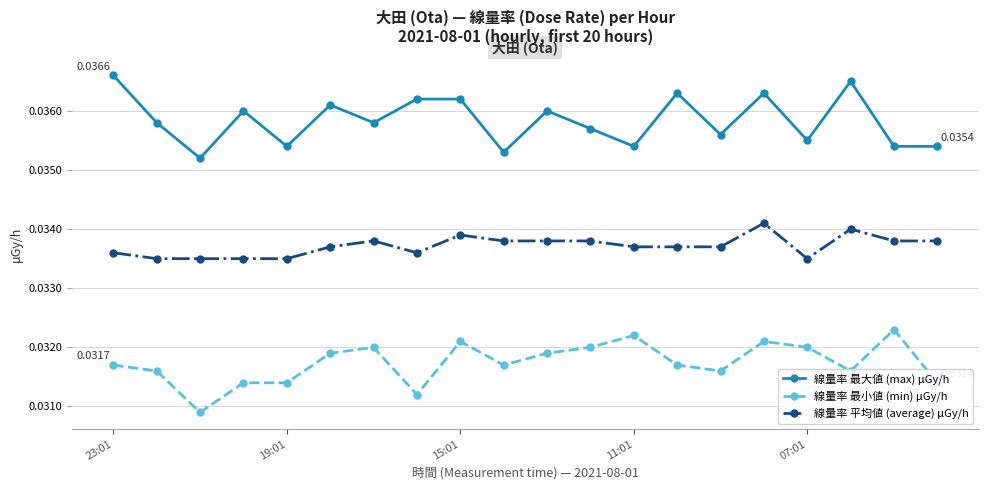

True or false: 線量率 平均値 (average) μGy/h has more than 1 points higher than both neighbors.

True